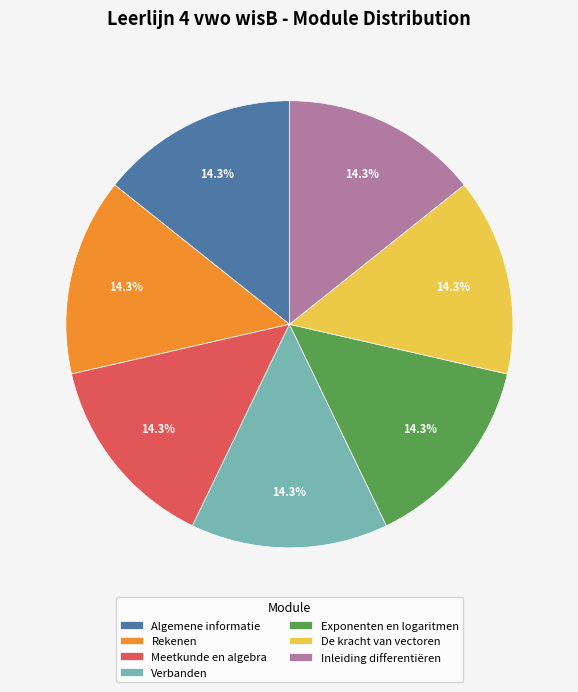

Is there any slice that represents more than half of the pie?

No